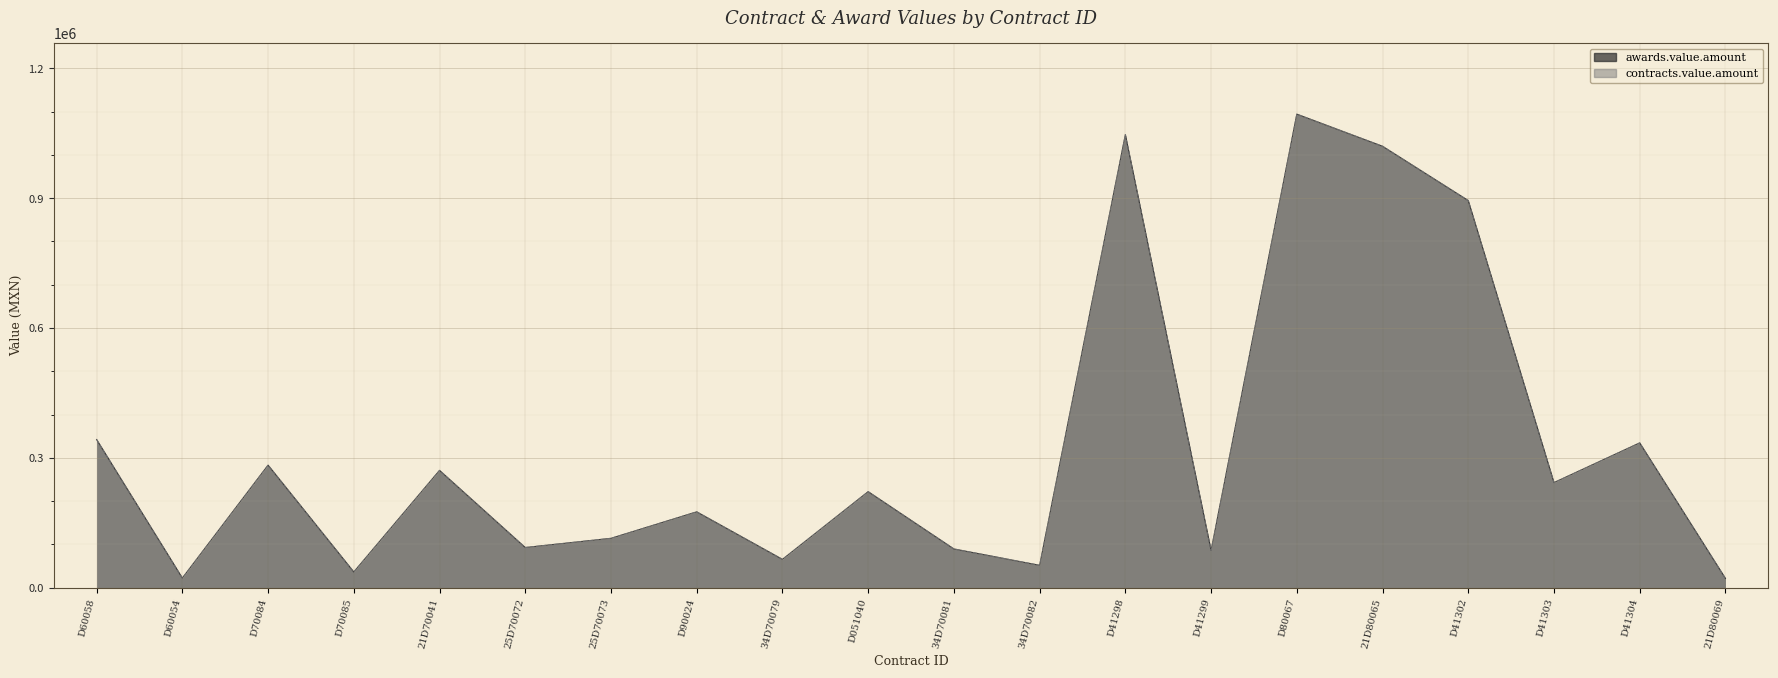

What is the difference between the awards.value.amount values at 21D80065 and D70085?

983420.0